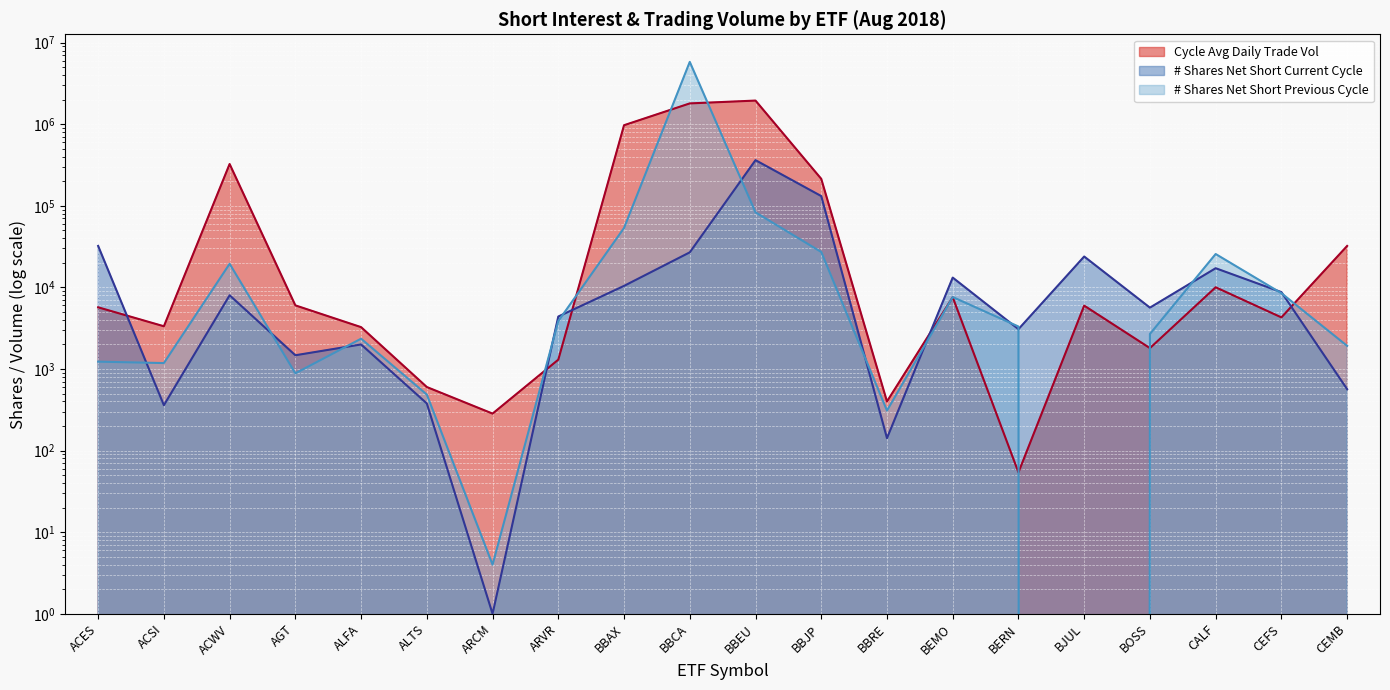

True or false: # Shares Net Short Previous Cycle has more than 2 points higher than both neighbors.

True